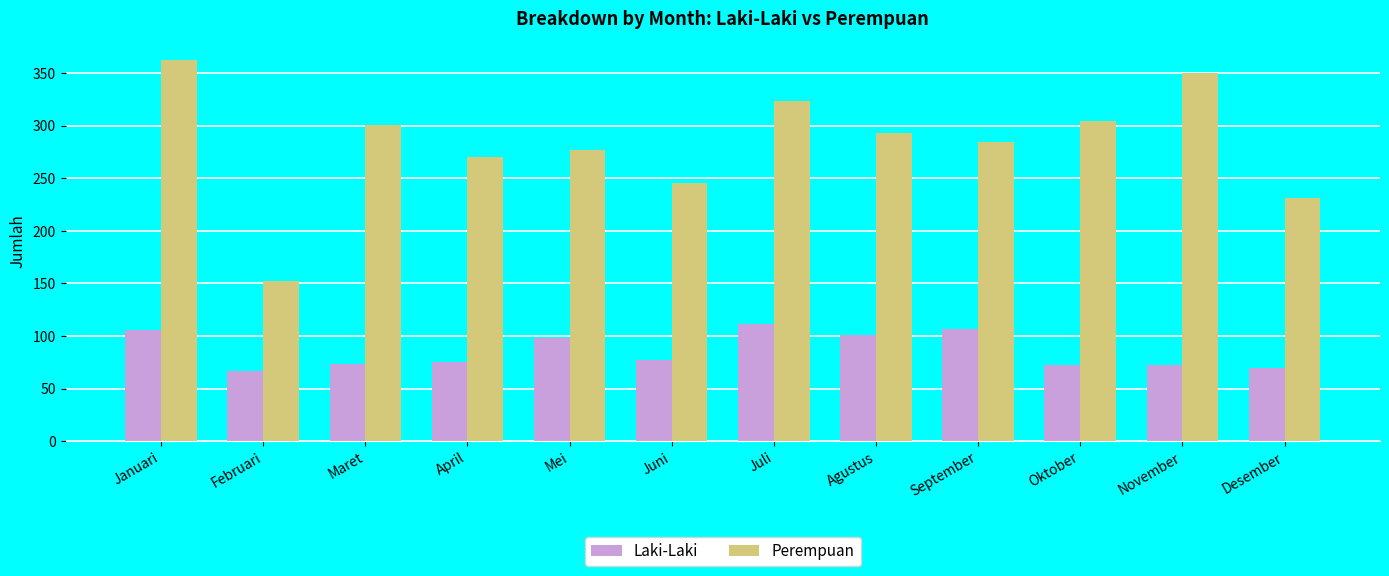

What is the sum of the Perempuan values at Juni and Maret?

546